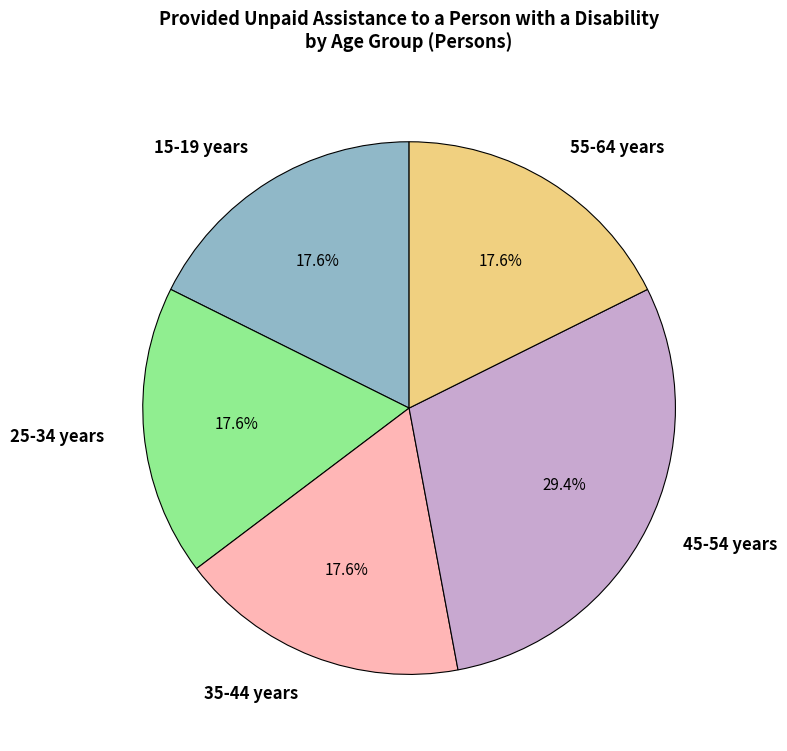

To the nearest percent, what portion does 35-44 years represent?

18%